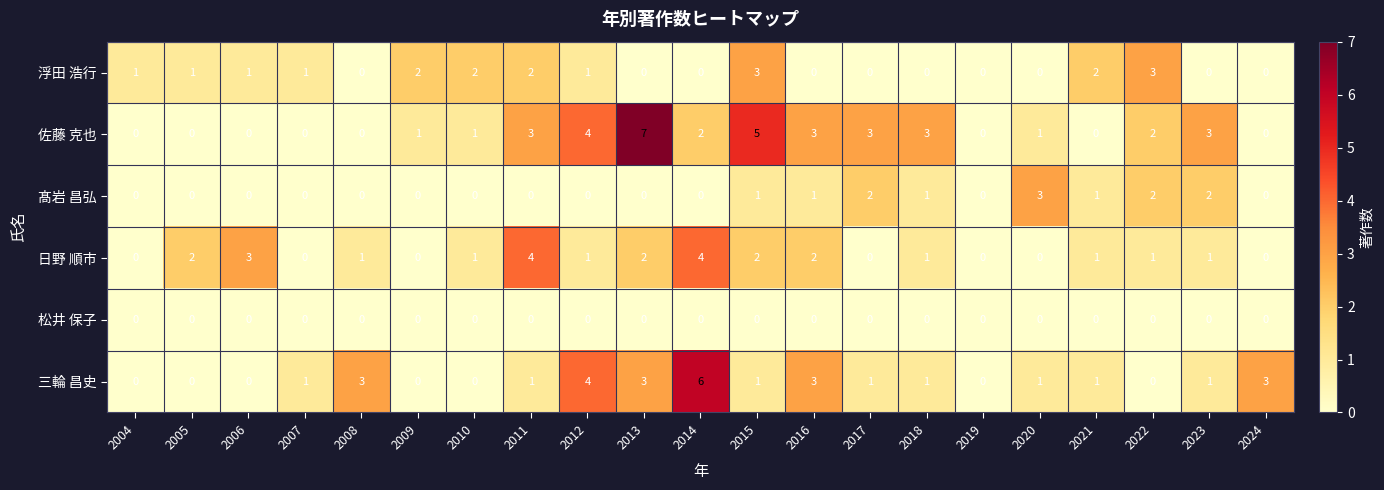

Is the value of 佐藤 克也 at 2016 greater than the value of 髙岩 昌弘 at 2005?

Yes